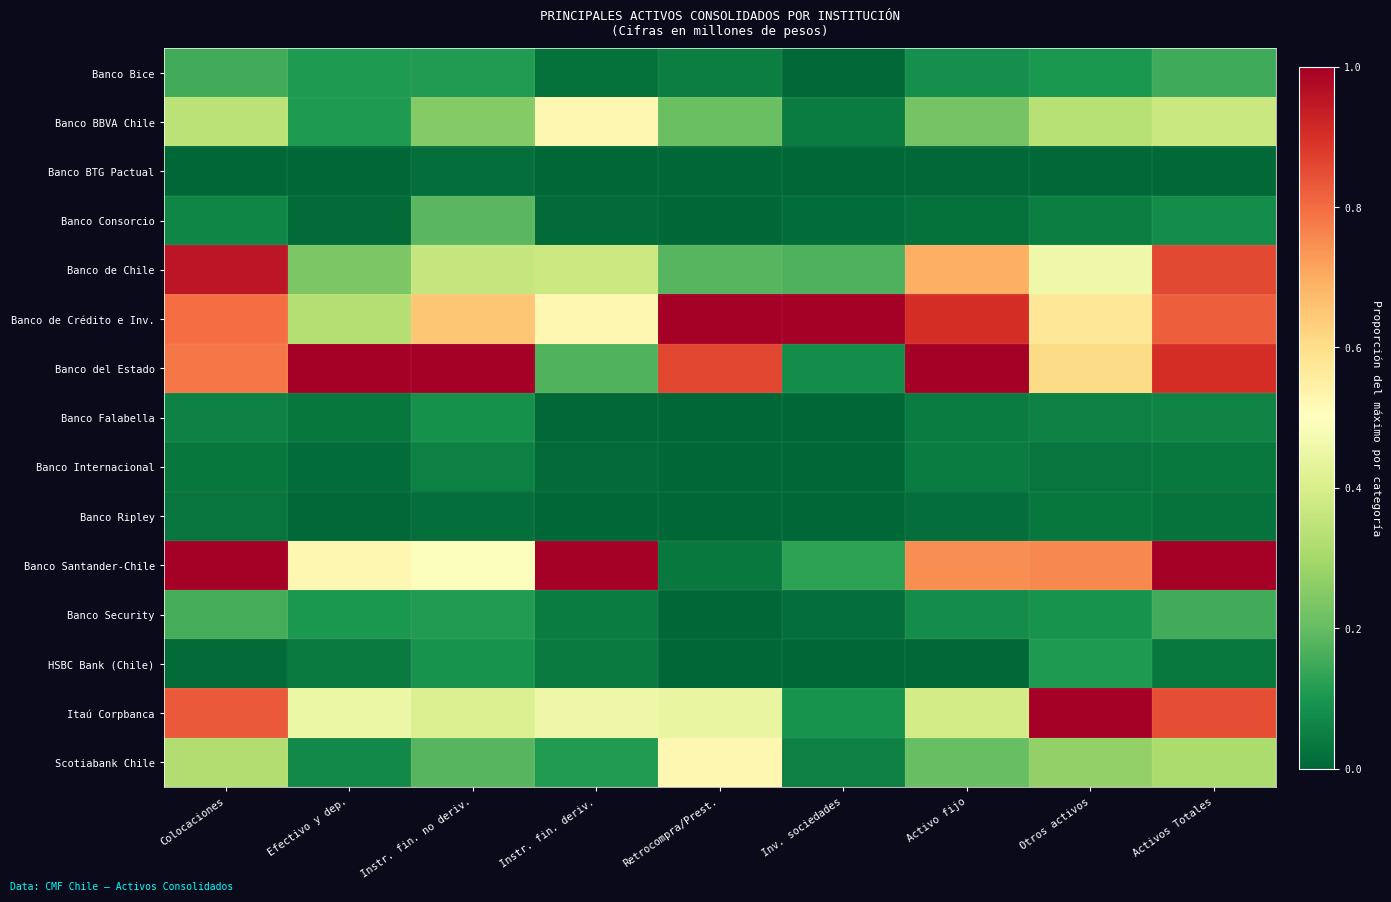

At which category is the sum across all series the highest?

Activos Totales